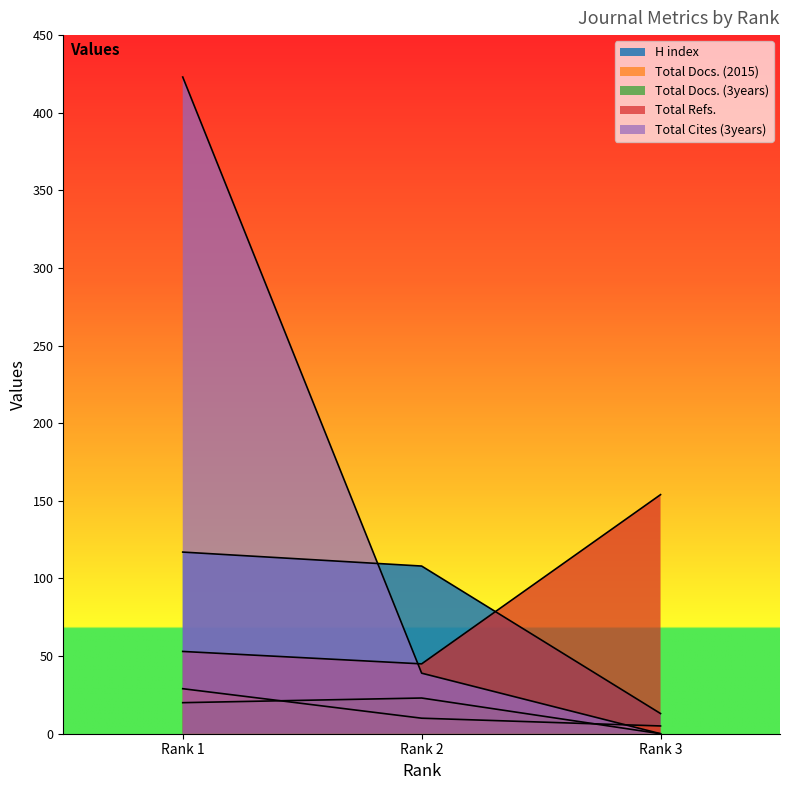

Rank the series by their maximum value, from lowest to highest.

Total Docs. (3years), Total Docs. (2015), H index, Total Refs., Total Cites (3years)